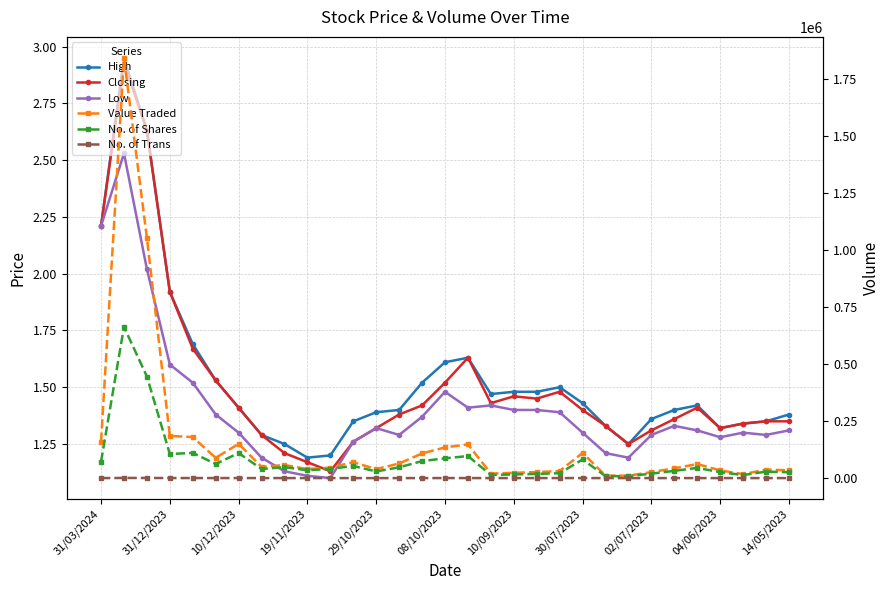

How many interior local valleys does the Low series have?

6